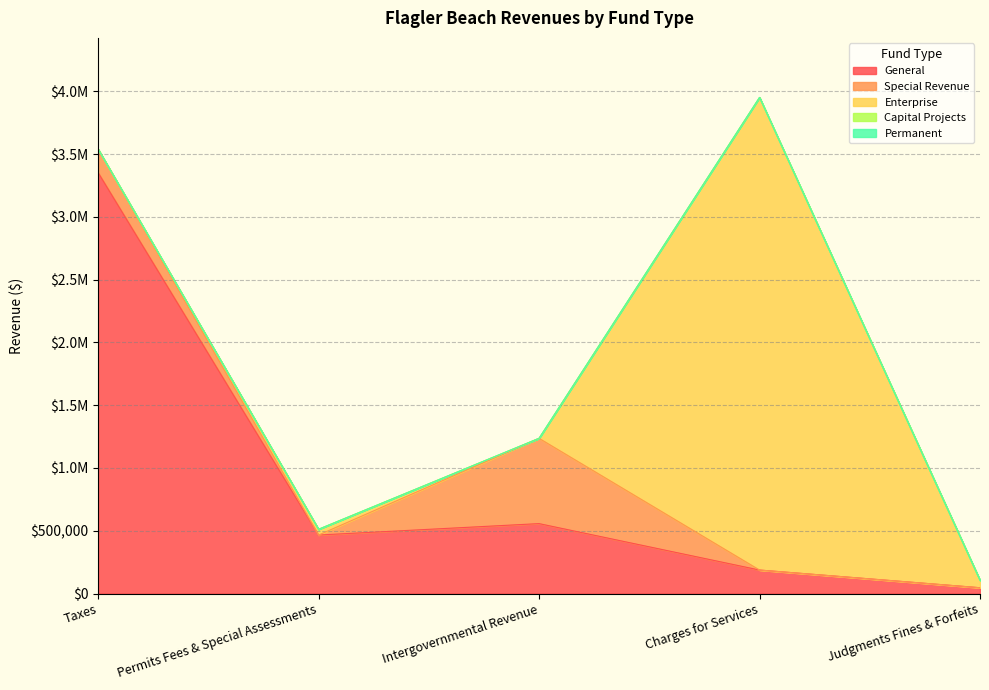

At which label is Special Revenue closest to 339657?

Taxes